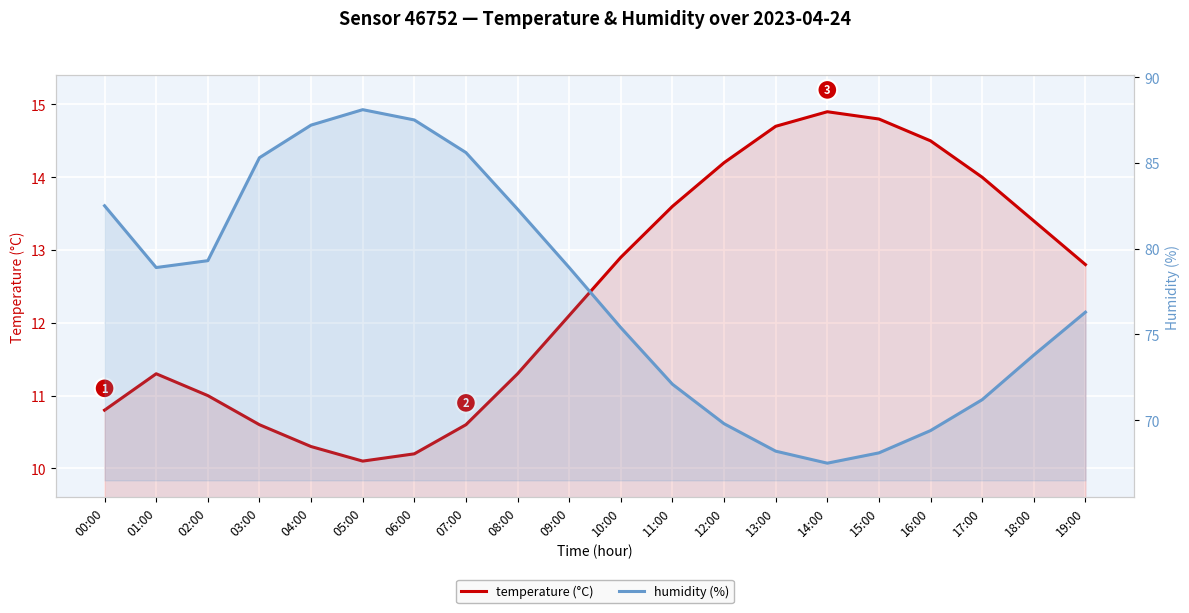

How many lines are shown in the chart?

2